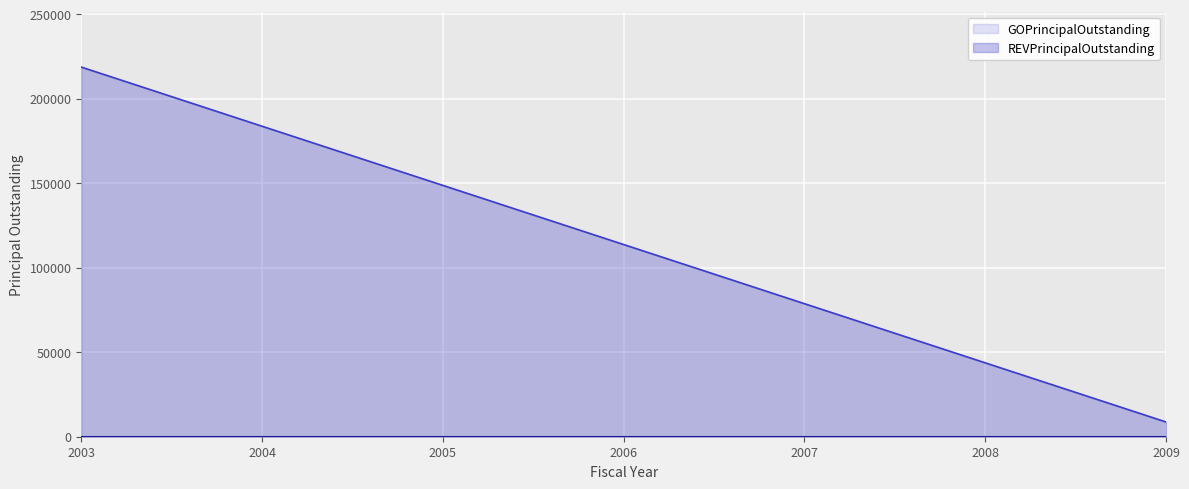

Reading left to right, list all the values displayed in this chart.

2003=218735	2004=183731	2005=148727	2006=113723	2007=78719	2008=43715	2009=8711